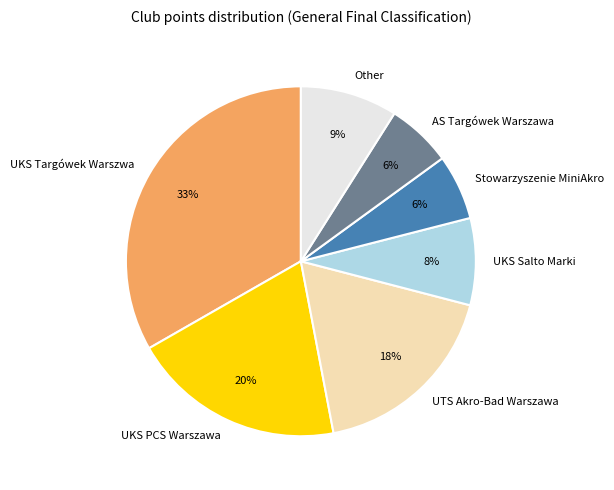

Is there a majority slice in this chart?

No